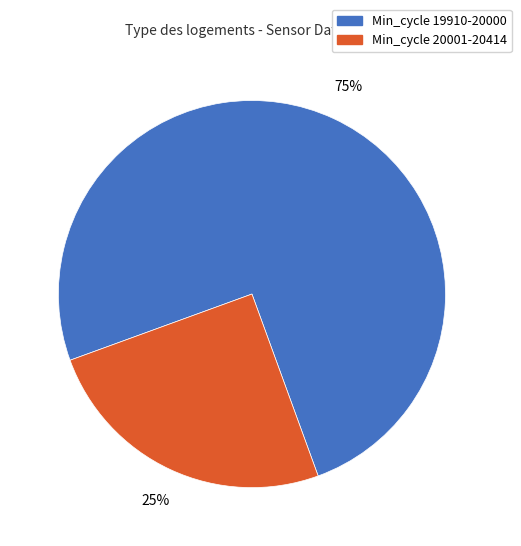

Is there a majority slice in this chart?

Yes